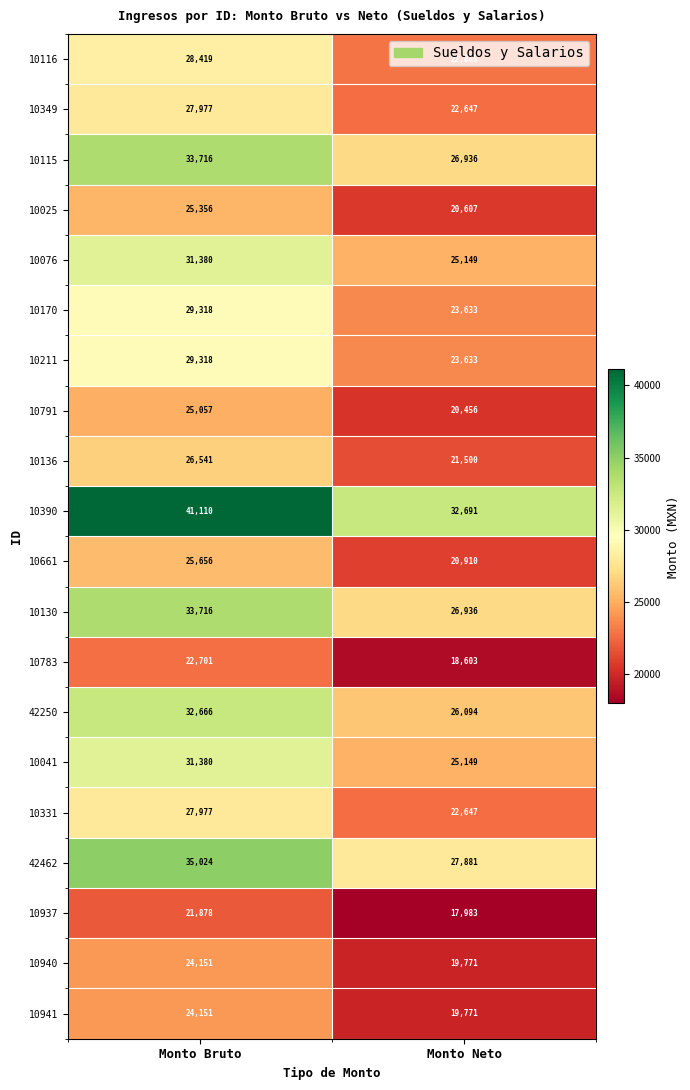

What is the total value across all series at Monto Neto?

465882